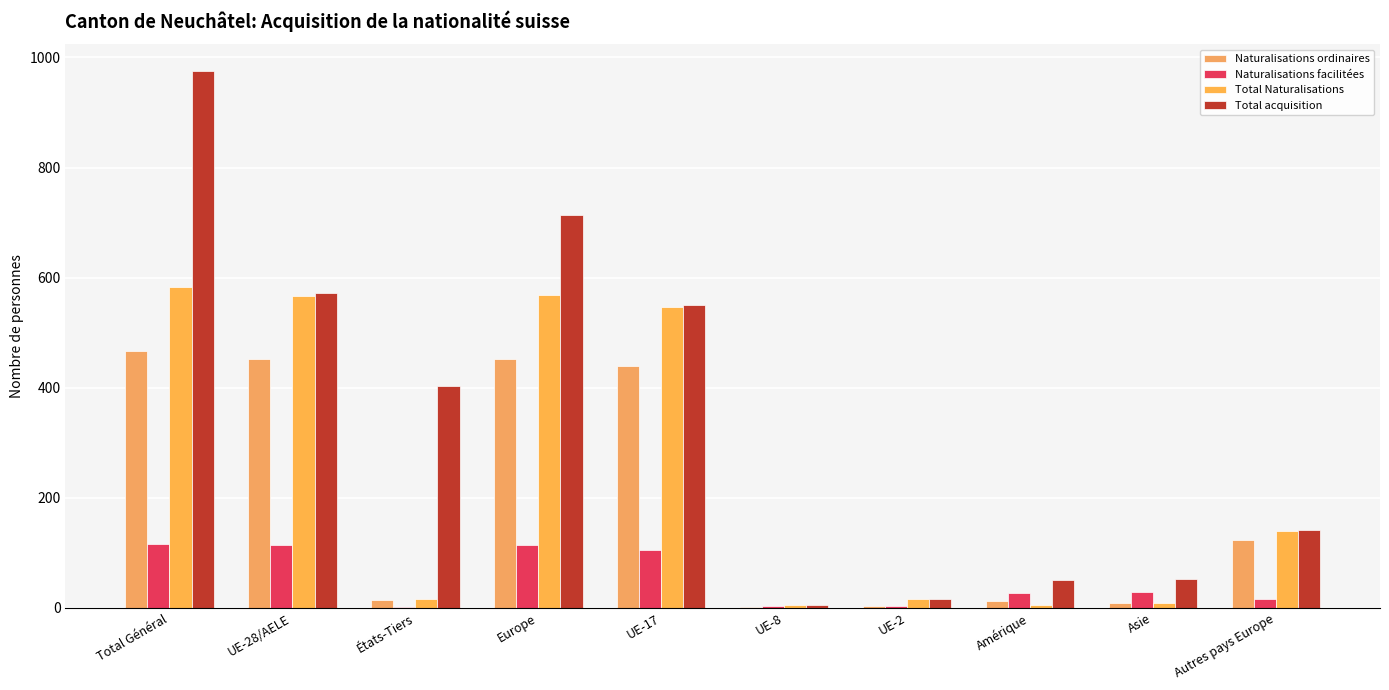

What are all the series names shown in the legend?

Naturalisations ordinaires, Naturalisations facilitées, Total Naturalisations, Total acquisition